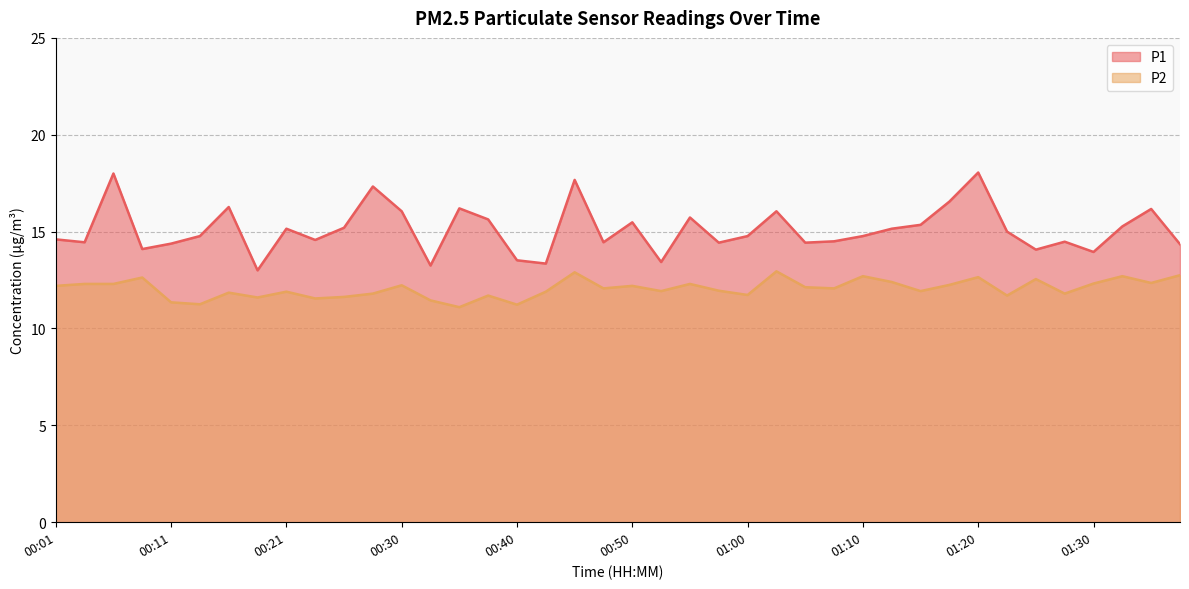

What is the difference between the P1 values at 00:23 and 01:15?

0.8